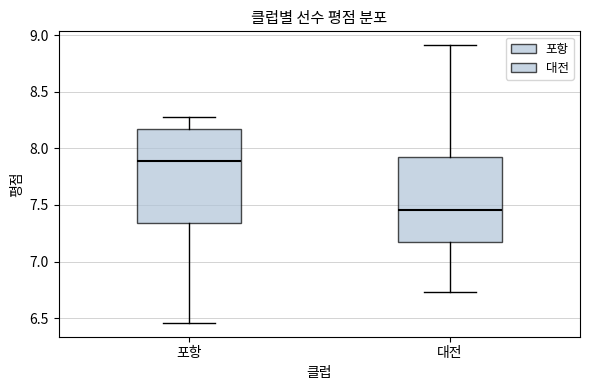

Reading left to right, read every box against the y-axis: the position of its median line, the range the box covers, and the ends of its whiskers. The values are not printed on the chart, so give them approximately, as read against the axis.

포항: median 7.90, box 7.35 to 8.15, whiskers 6.45 to 8.30
대전: median 7.45, box 7.15 to 7.90, whiskers 6.75 to 8.90